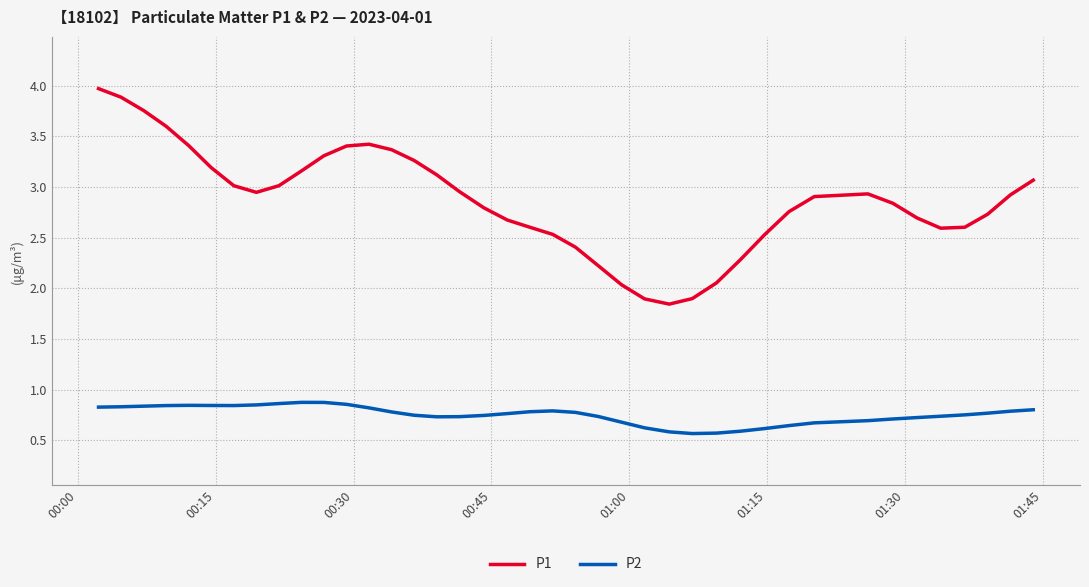

True or false: P2 and P1 cross at least once.

False